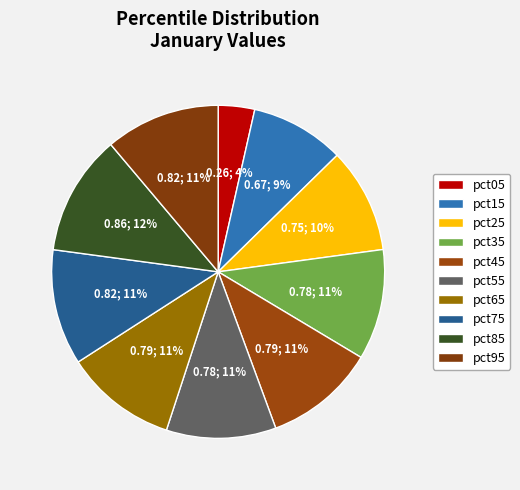

How many slices are in this pie chart?

10